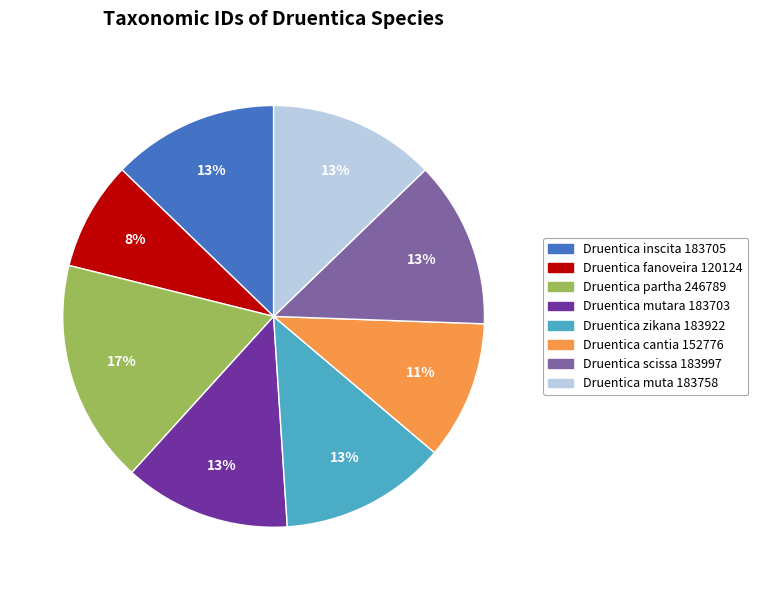

Is there a majority slice in this chart?

No